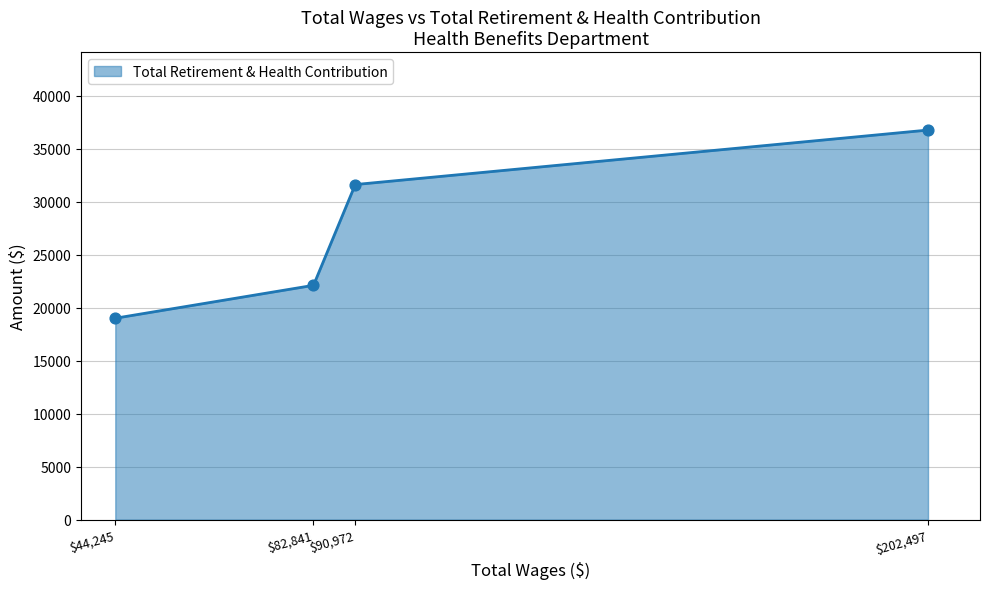

What is the difference between the maximum and minimum values?

17767